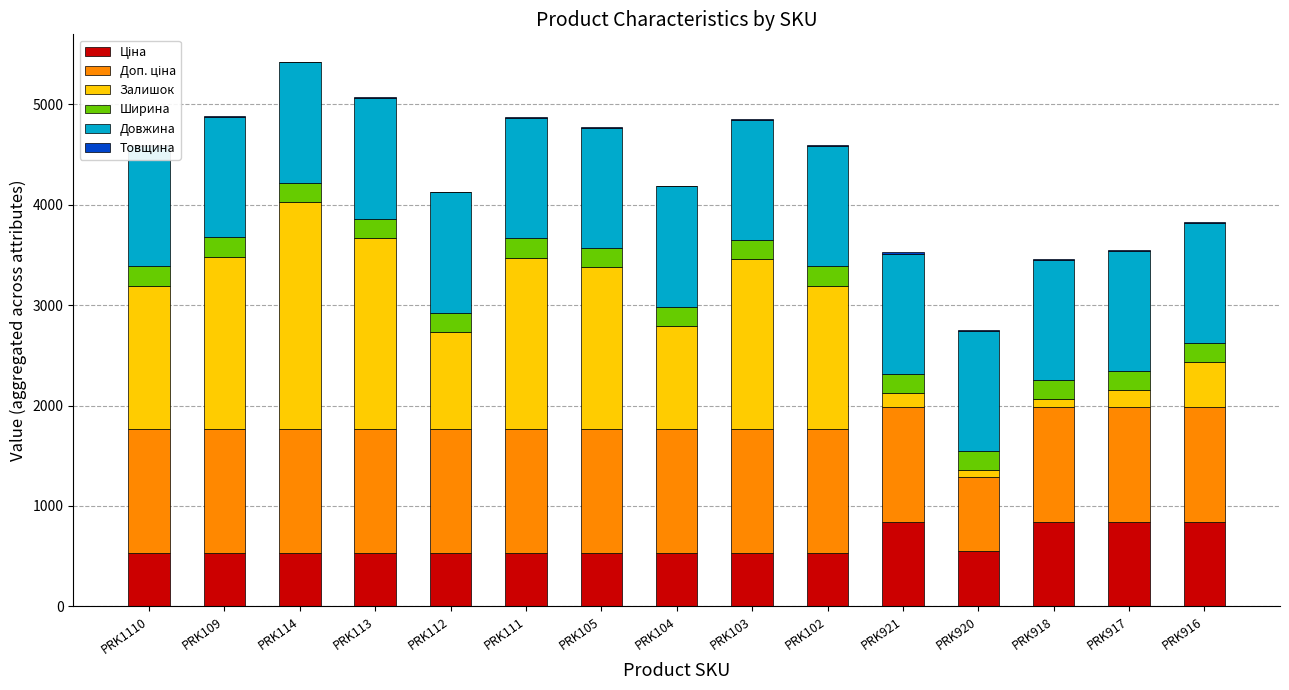

What is the value of the Ціна bar at the 9th from the left?

535.4